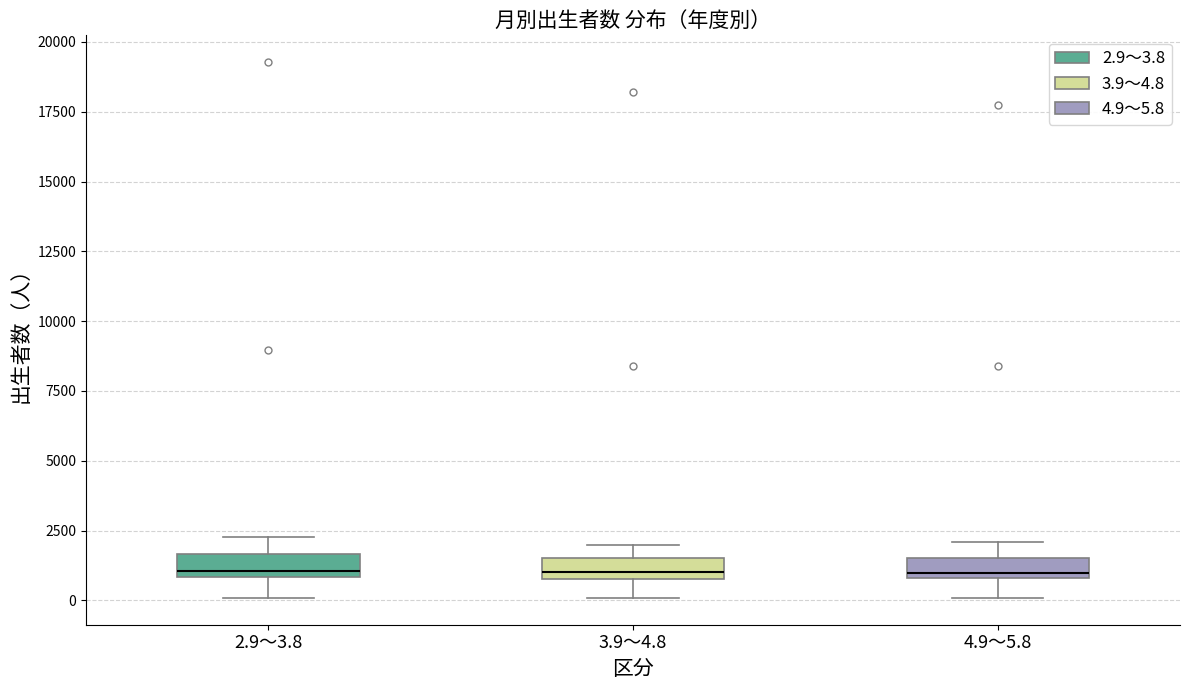

Where does the lower whisker of the box for 4.9～5.8 end on the y-axis? The values are not printed on the chart, so give them approximately, as read against the axis.

0